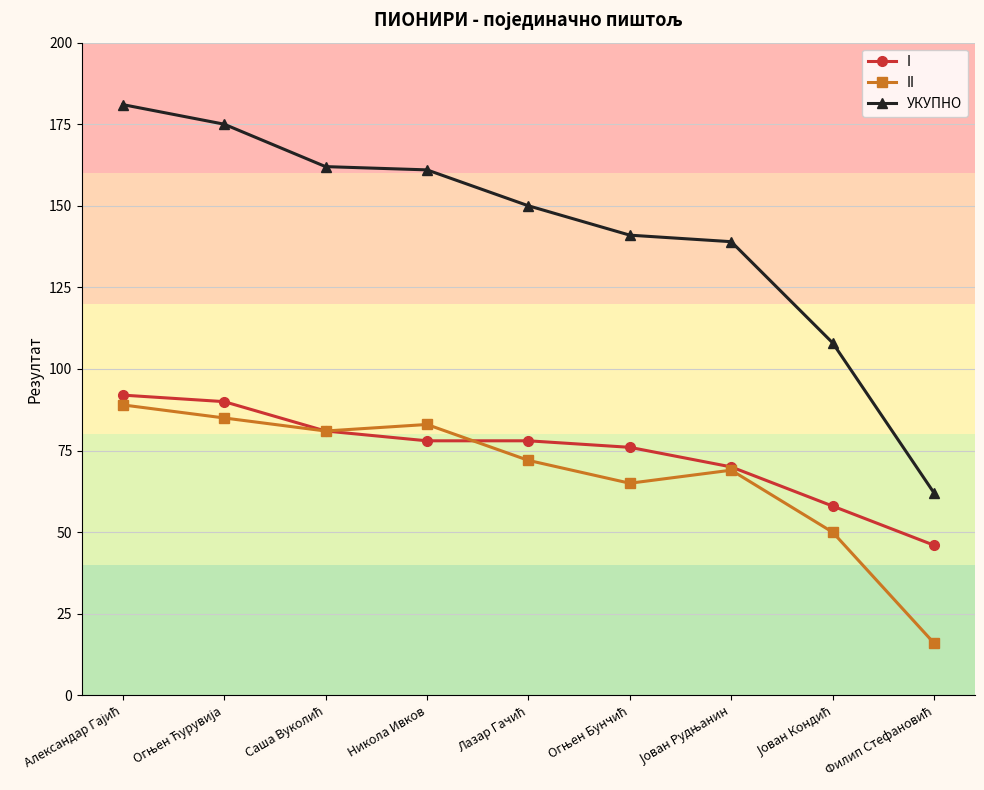

At how many categories does at least one series exceed 58?

9